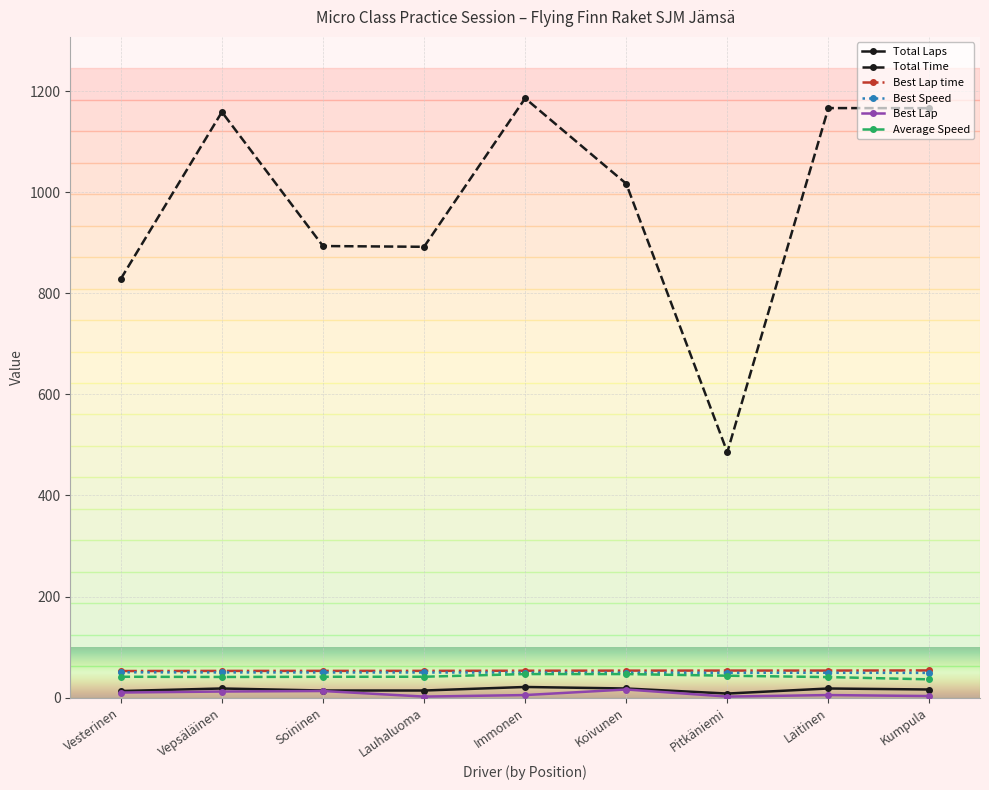

What is the greatest value displayed?

1185.6